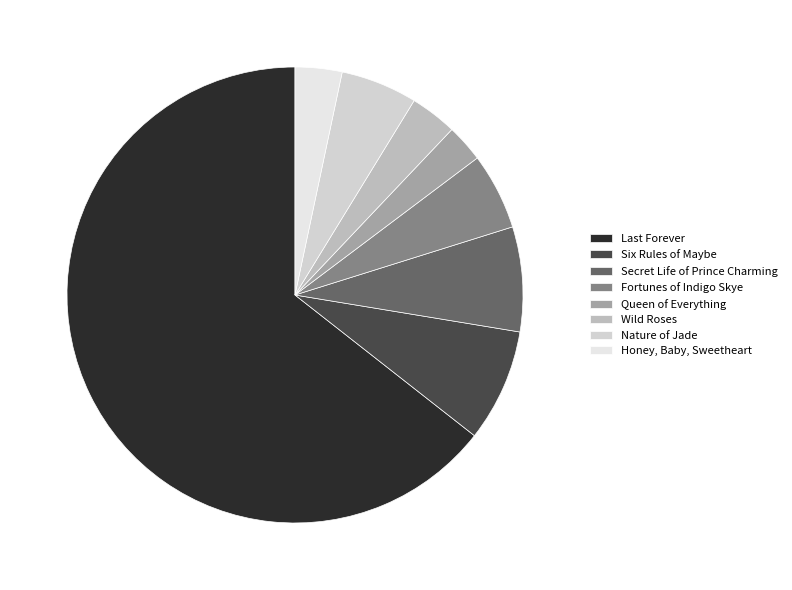

Which category has the smallest portion of the pie?

Queen of Everything